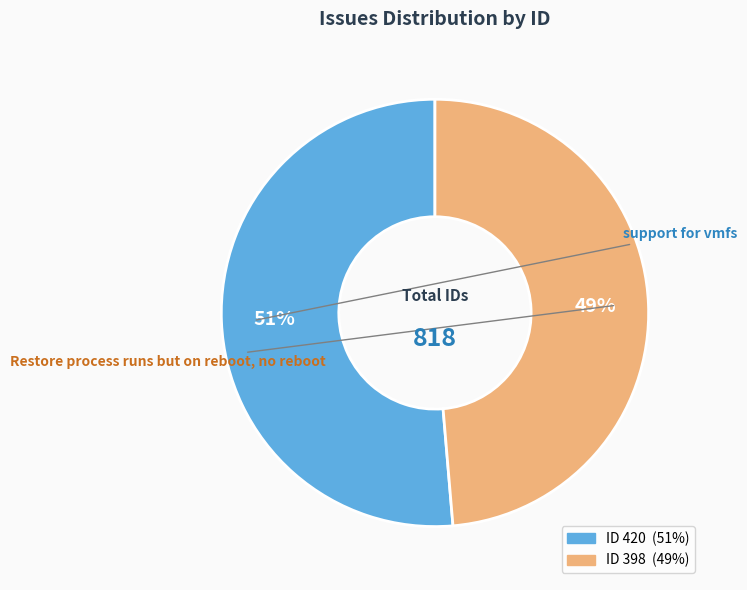

To the nearest percent, what is the average slice percentage?

50%